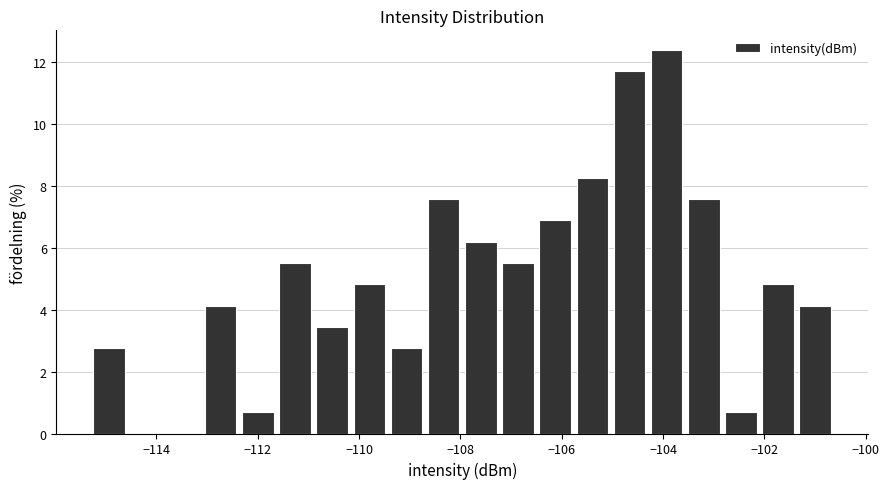

Around what value on the x-axis is the tallest bar? Give the approximate position of its centre, as read against the axis.

-104.0